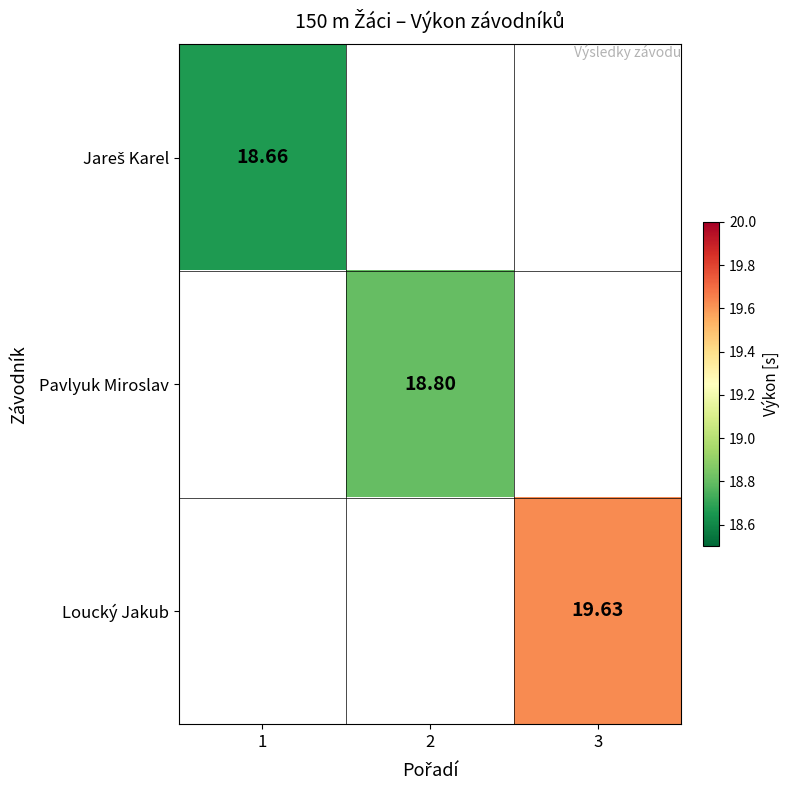

Rank the categories by Jareš Karel value from lowest to highest.

1, 2, 3